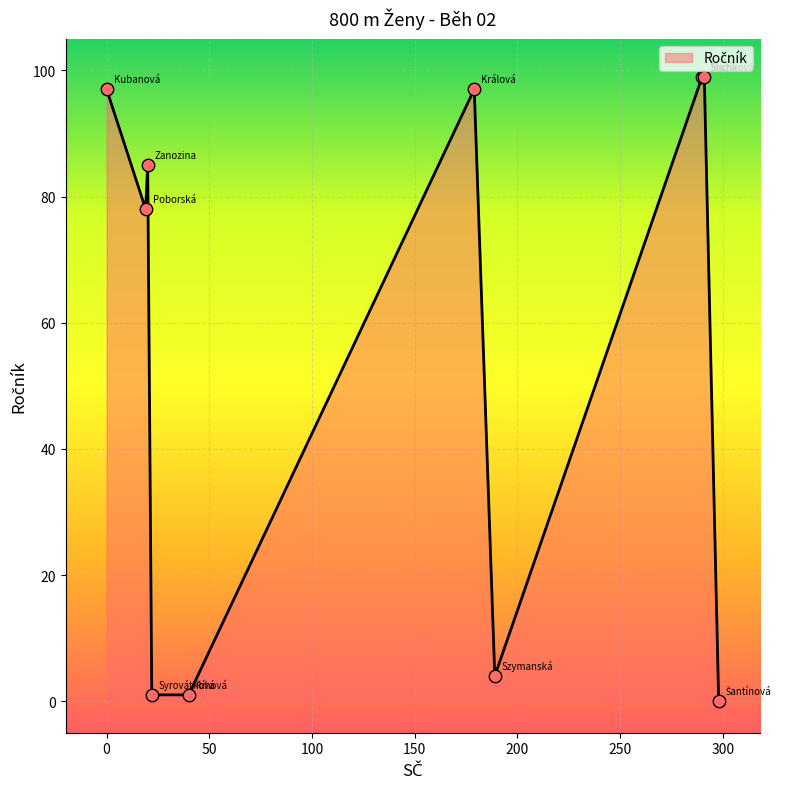

What is the maximum value shown in the chart?

99